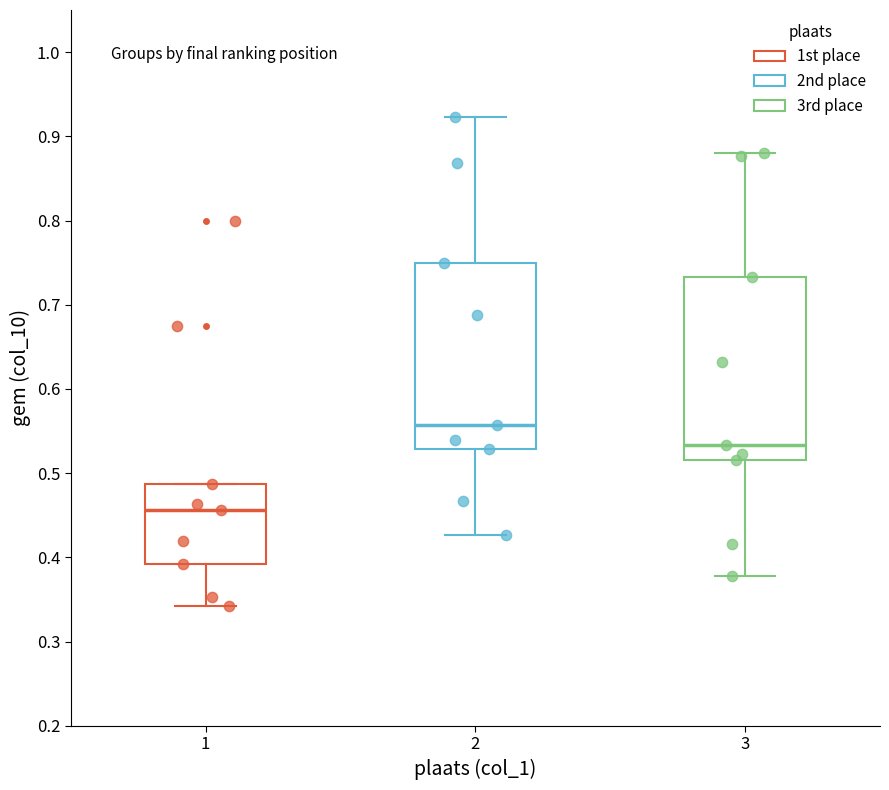

Which box's median line is the lowest?

1